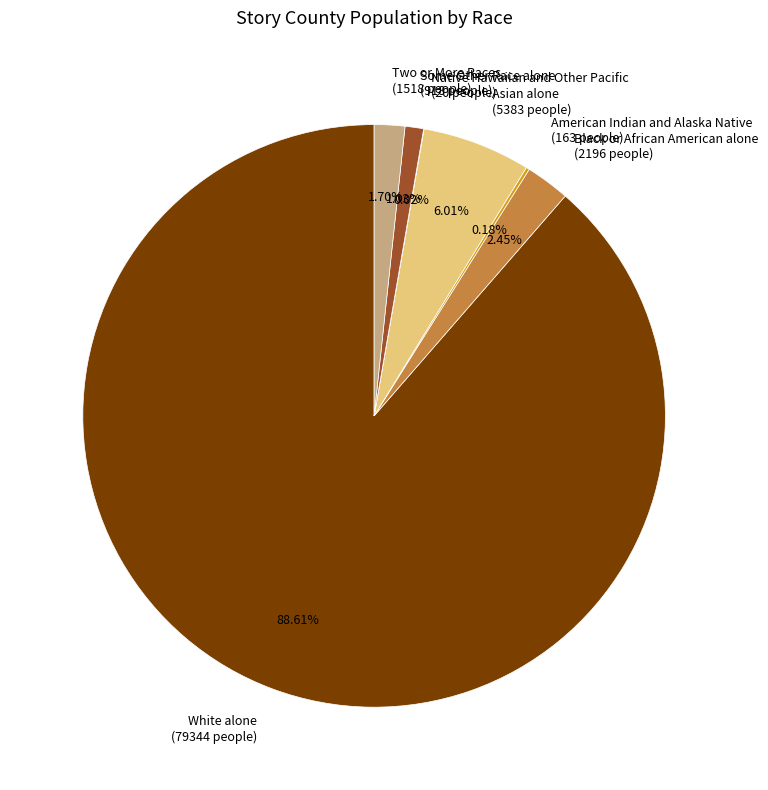

The Some Other Race alone slice represents 14% of the pie. True or false?

False